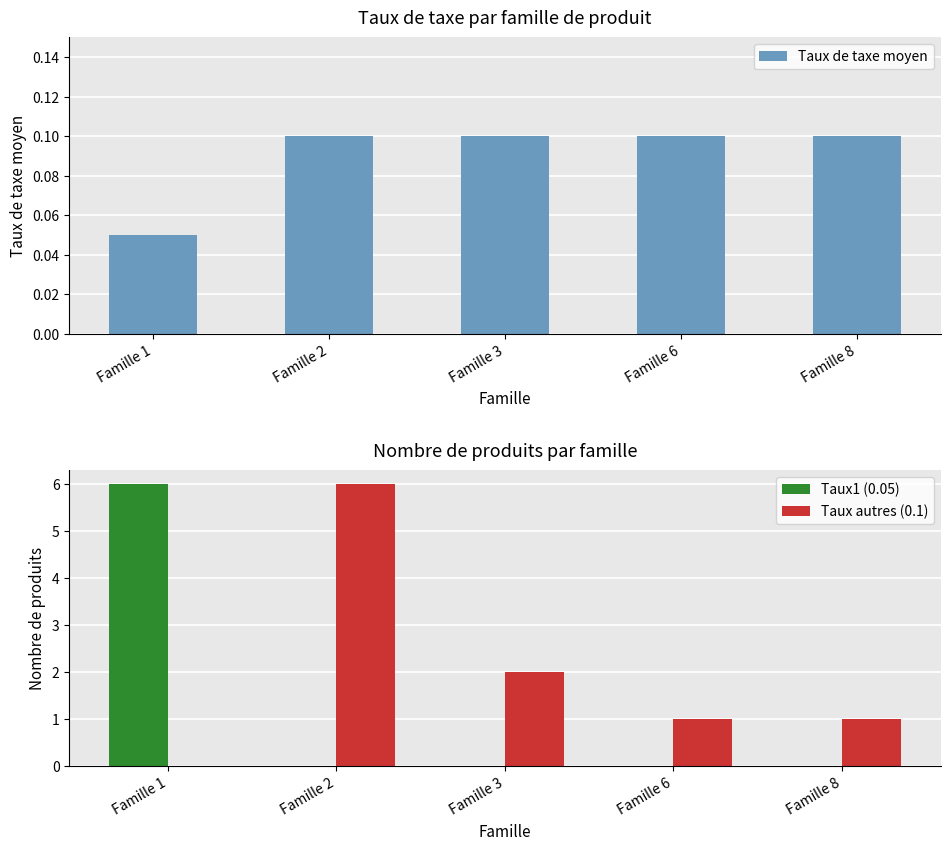

Rank the series by their average value, from highest to lowest.

Taux autres (0.1), Taux1 (0.05), Taux de taxe moyen